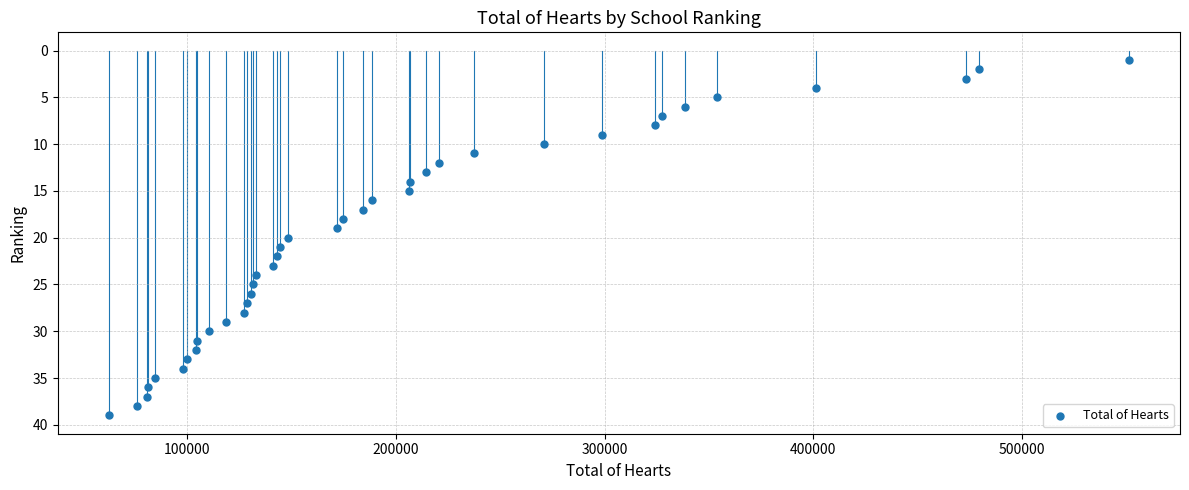

What is the range of Y values (max minus min)?

38